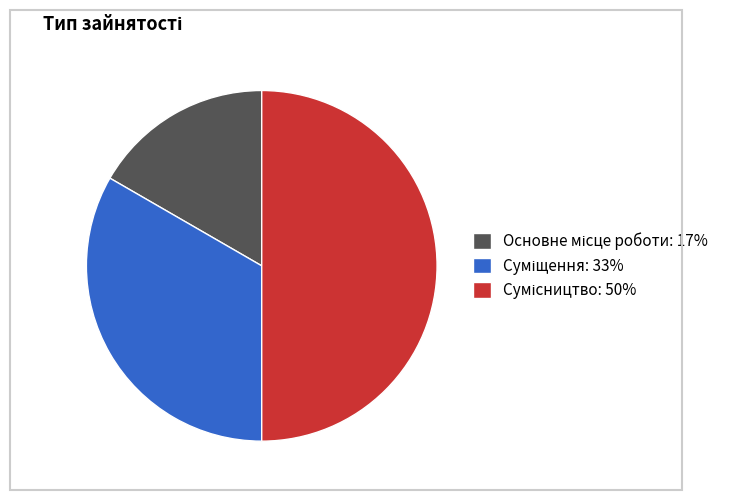

Which slice is the largest?

Сумісництво